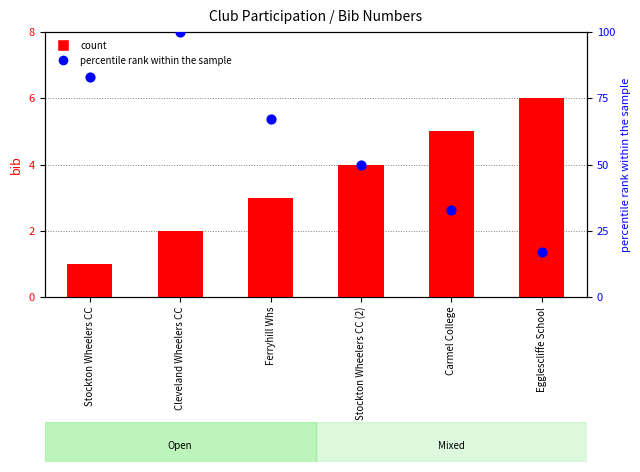

Which series reaches the minimum Y coordinate?

count